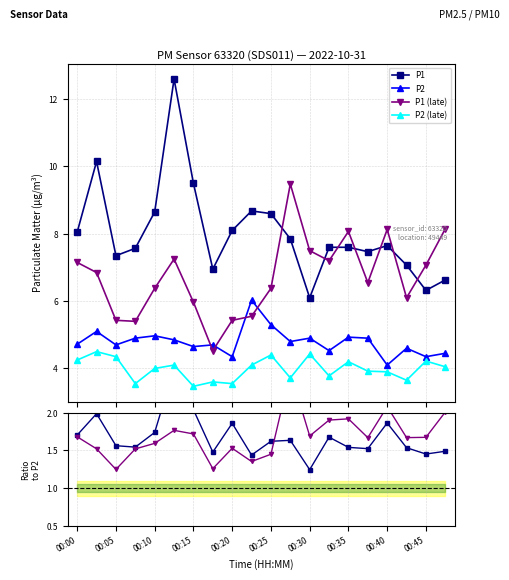

What is the greatest value displayed?

12.6